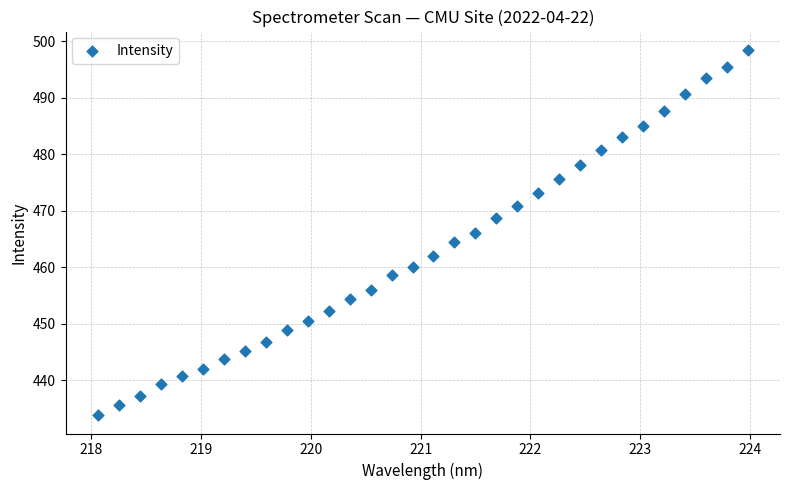

What is the range of X values (max minus min)?

5.9